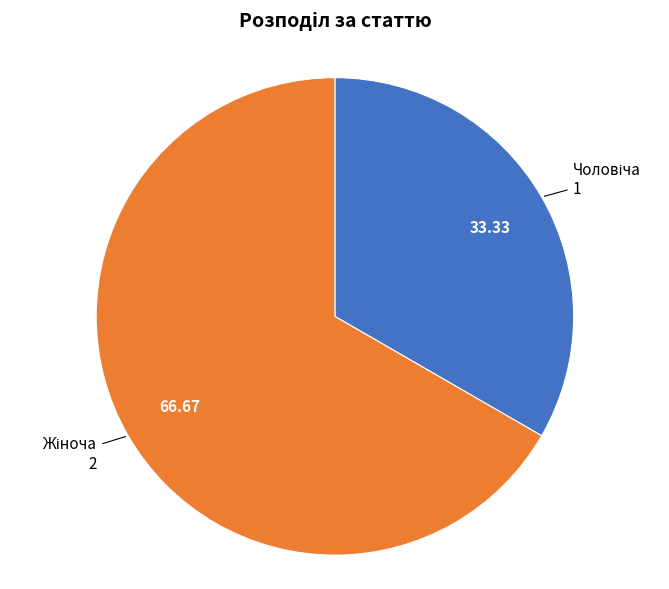

Count the number of slices in the pie.

2